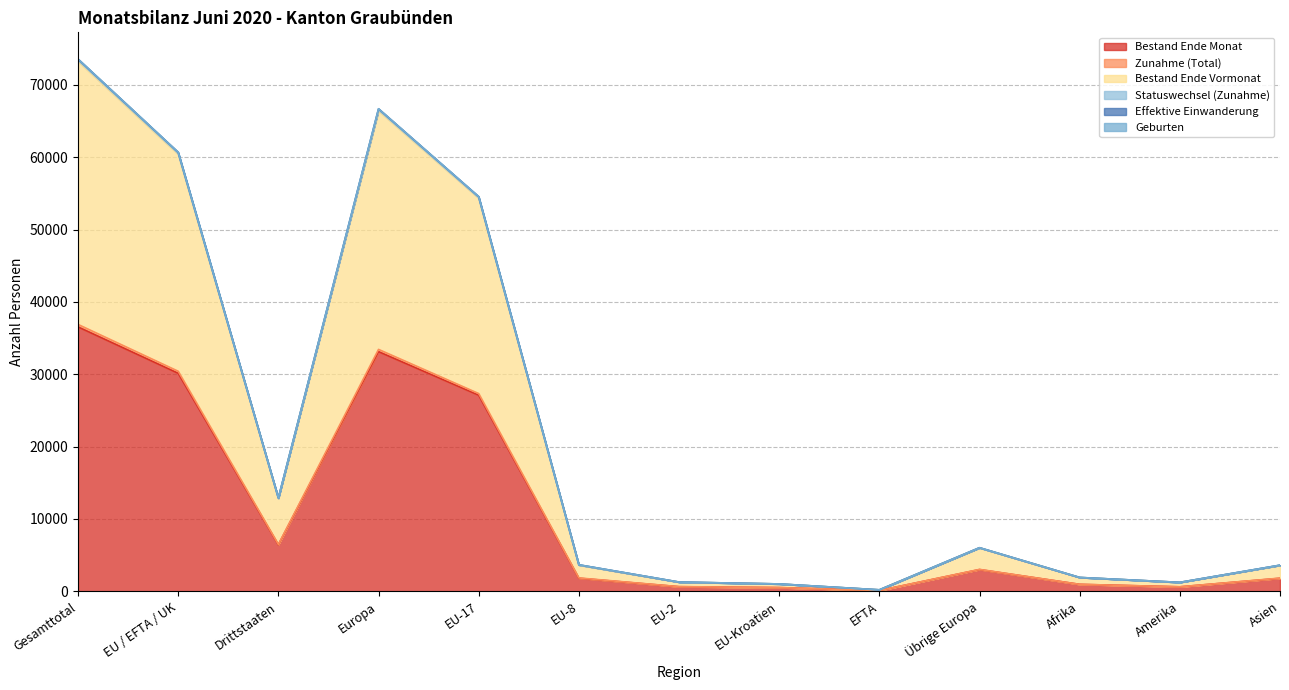

What is the highest value of the Bestand Ende Monat series?

36541